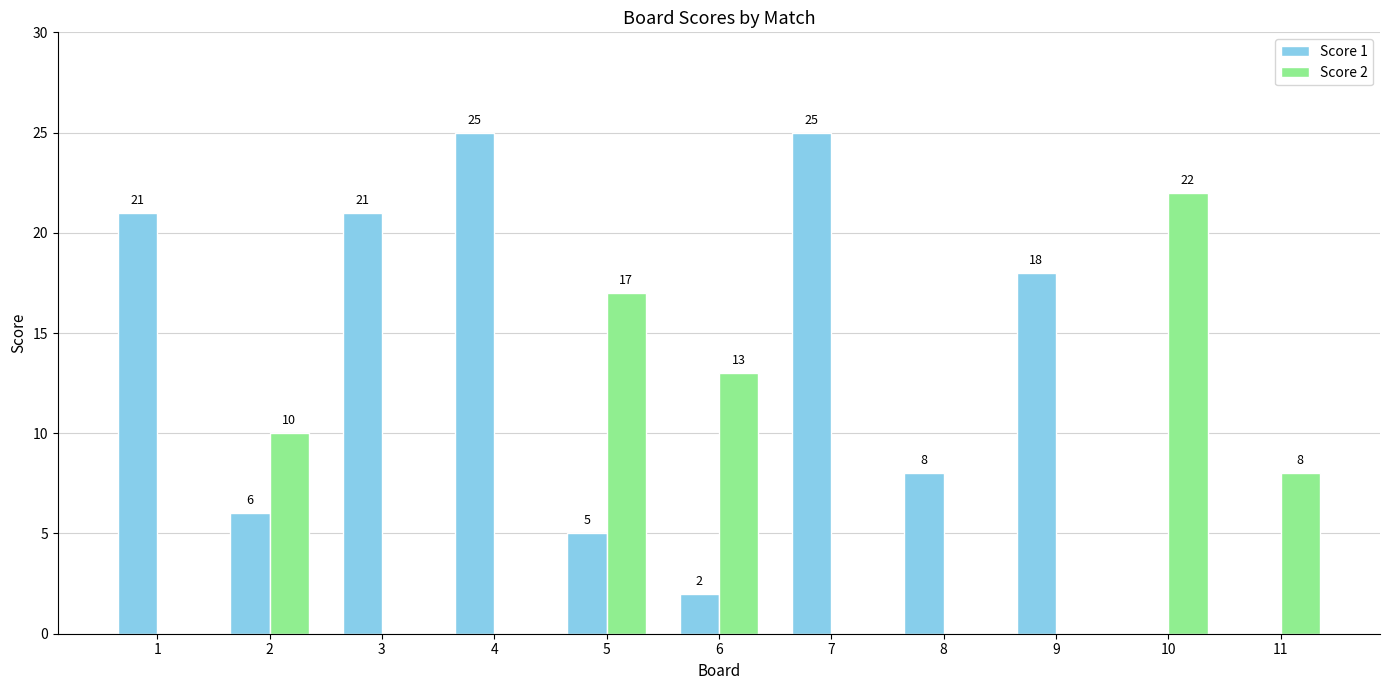

The value of Score 2 at 6 is 13. True or false?

True